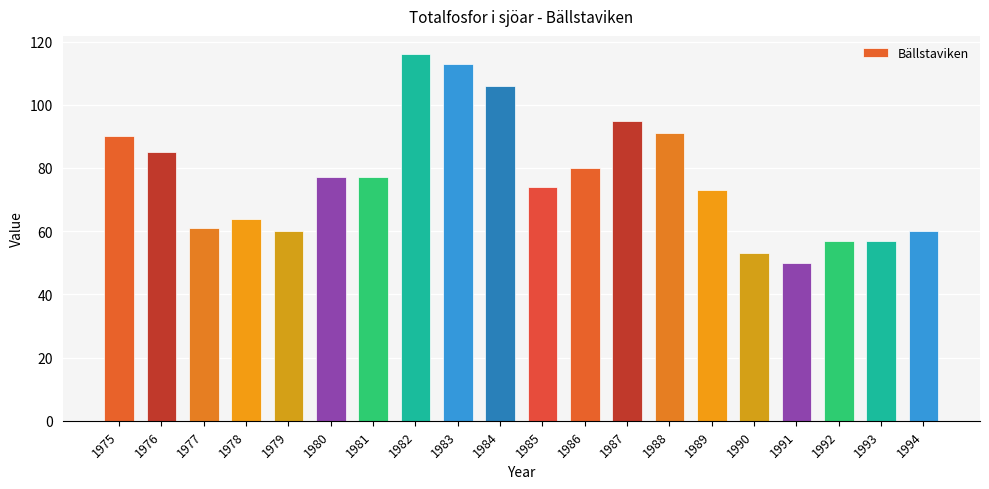

What is the smallest value displayed?

50